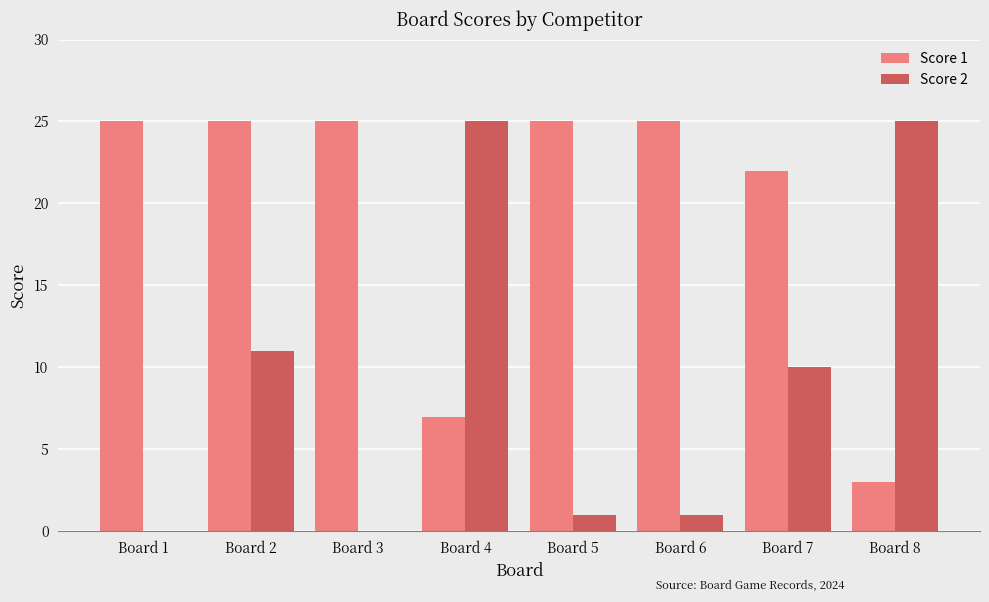

Reading right to left, extract all data points from this chart.

Score 1: 3	22	25	25	7	25	25	25
Score 2: 25	10	1	1	25	0	11	0